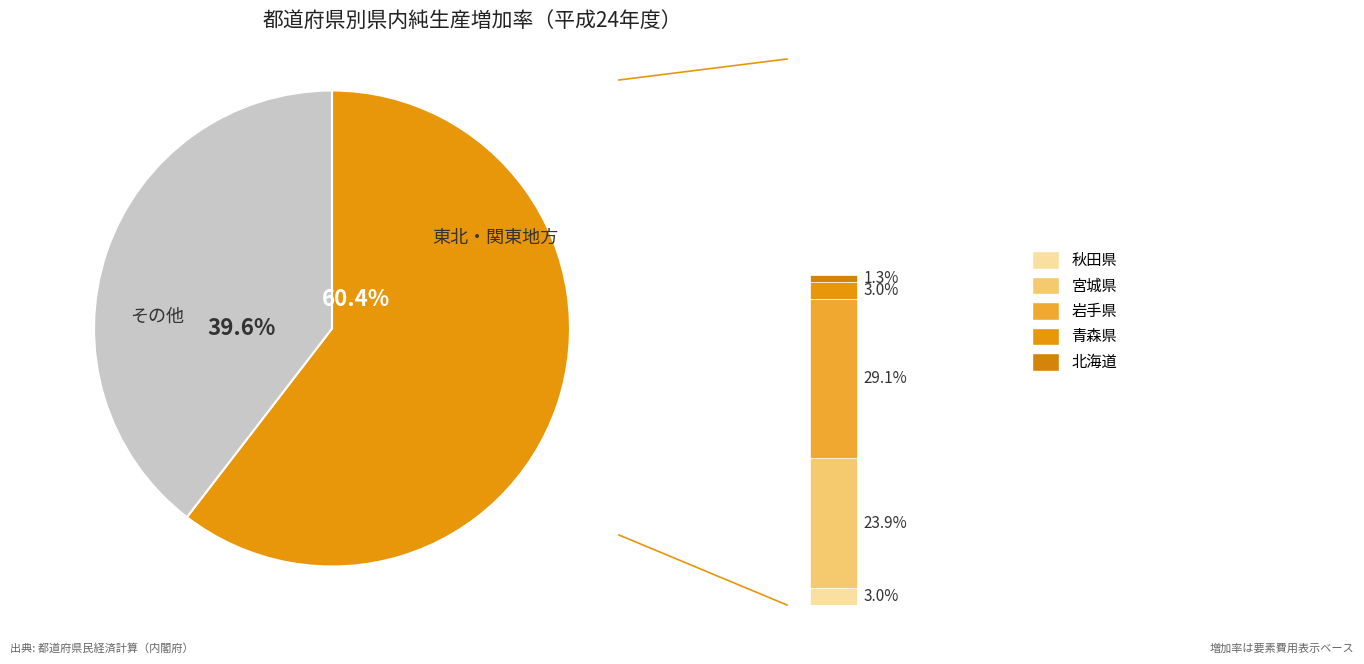

To the nearest percent, what percentage of the pie is 秋田県?

3%